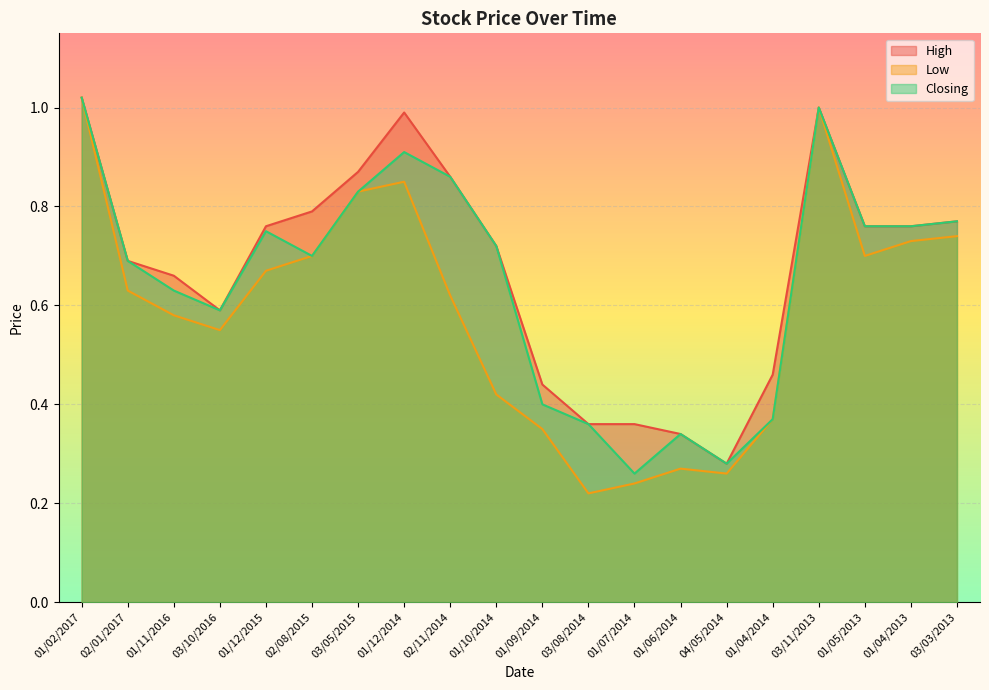

What is the difference between the maximum and minimum values in the Closing series?

0.8